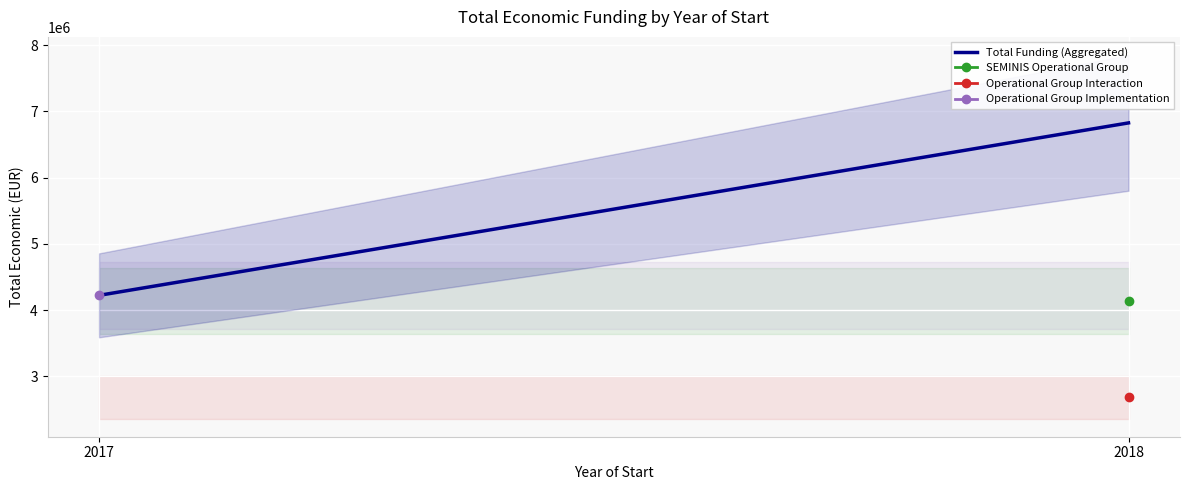

List the labels in order of value, largest first.

2018, 2017